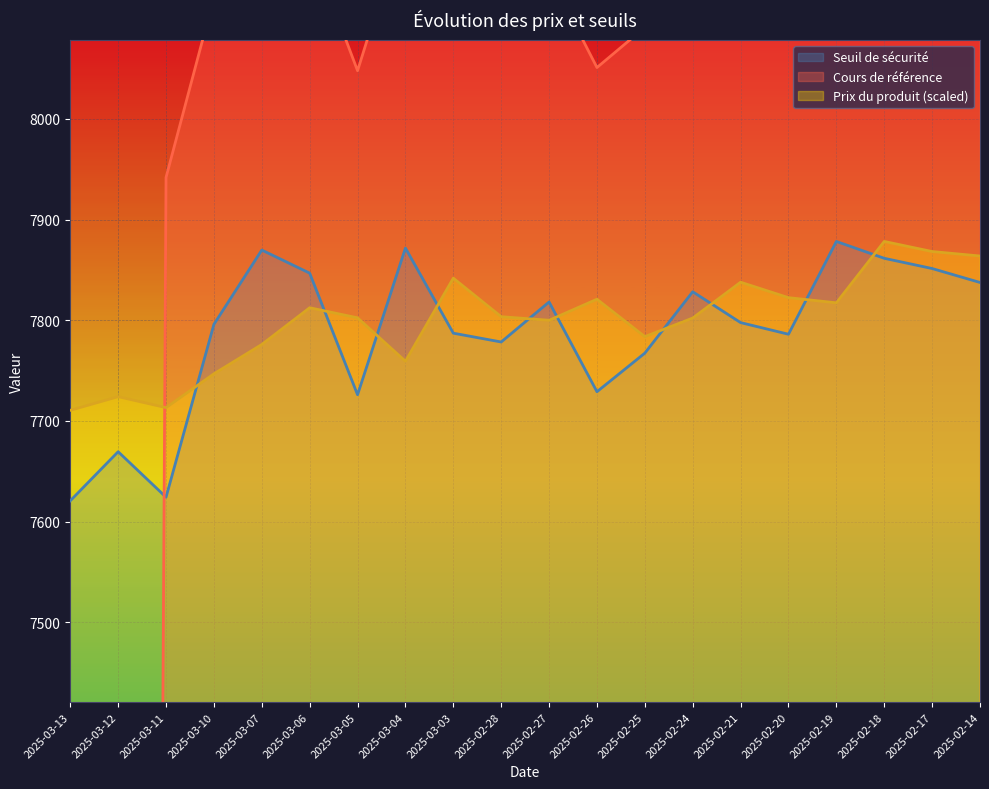

Reading left to right, extract all data points from this chart.

Seuil de sécurité: 2025-03-13=7620.7	2025-03-12=7669.4	2025-03-11=7624.2	2025-03-10=7796.0	2025-03-07=7869.8	2025-03-06=7846.8	2025-03-05=7726.0	2025-03-04=7871.7	2025-03-03=7787.2	2025-02-28=7778.4	2025-02-27=7818.2	2025-02-26=7729.0	2025-02-25=7767.4	2025-02-24=7828.3	2025-02-21=7797.7	2025-02-20=7786.1	2025-02-19=7878.3	2025-02-18=7861.6	2025-02-17=7851.4	2025-02-14=7837.5
Cours de référence: 2025-03-13=0.0	2025-03-12=0.0	2025-03-11=7941.9	2025-03-10=8120.8	2025-03-07=8197.7	2025-03-06=8173.8	2025-03-05=8047.9	2025-03-04=8199.7	2025-03-03=8111.6	2025-02-28=8102.5	2025-02-27=8143.9	2025-02-26=8051.1	2025-02-25=8091.0	2025-02-24=8154.5	2025-02-21=8122.6	2025-02-20=8110.5	2025-02-19=8206.6	2025-02-18=8189.1	2025-02-17=8178.5	2025-02-14=8164.1
Prix du produit: 2025-03-13=7710.6	2025-03-12=7724.1	2025-03-11=7713.2	2025-03-10=7746.8	2025-03-07=7776.0	2025-03-06=7812.4	2025-03-05=7802.4	2025-03-04=7759.3	2025-03-03=7841.8	2025-02-28=7803.5	2025-02-27=7800.0	2025-02-26=7820.9	2025-02-25=7783.7	2025-02-24=7802.2	2025-02-21=7837.8	2025-02-20=7822.5	2025-02-19=7817.3	2025-02-18=7878.3	2025-02-17=7868.3	2025-02-14=7863.8